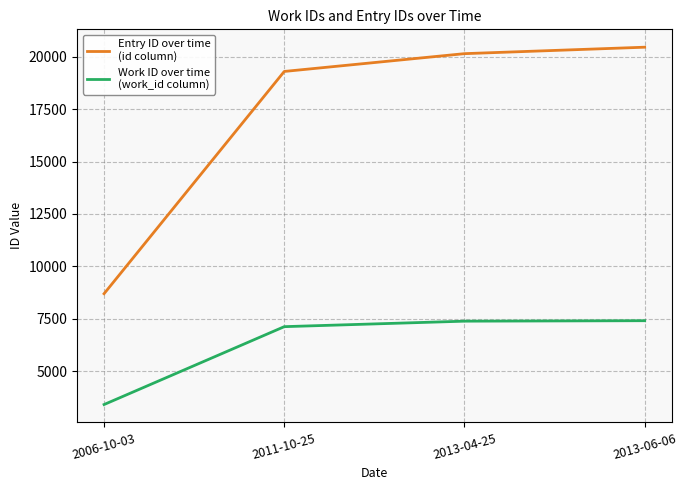

What is the total value across all series at 2011-10-25?

26417